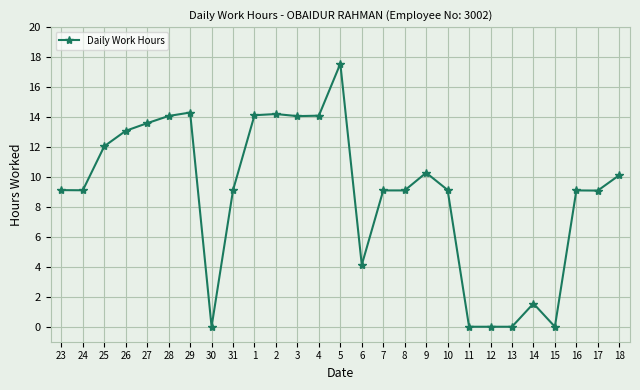

The value at 29 is 14.3. True or false?

True